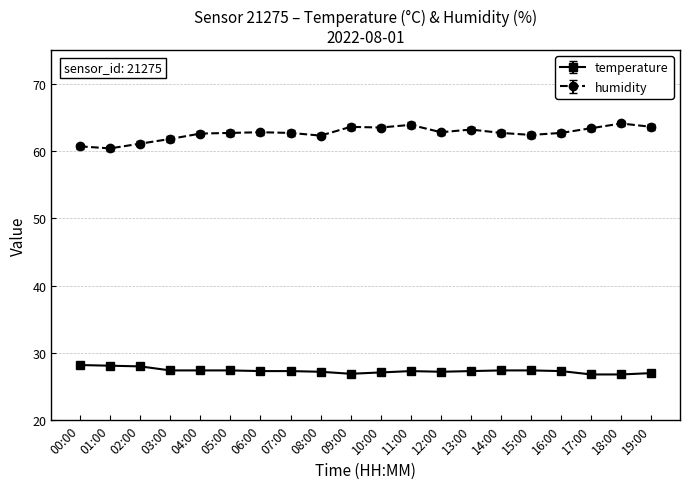

What is the difference between the humidity values at 07:00 and 12:00?

0.1